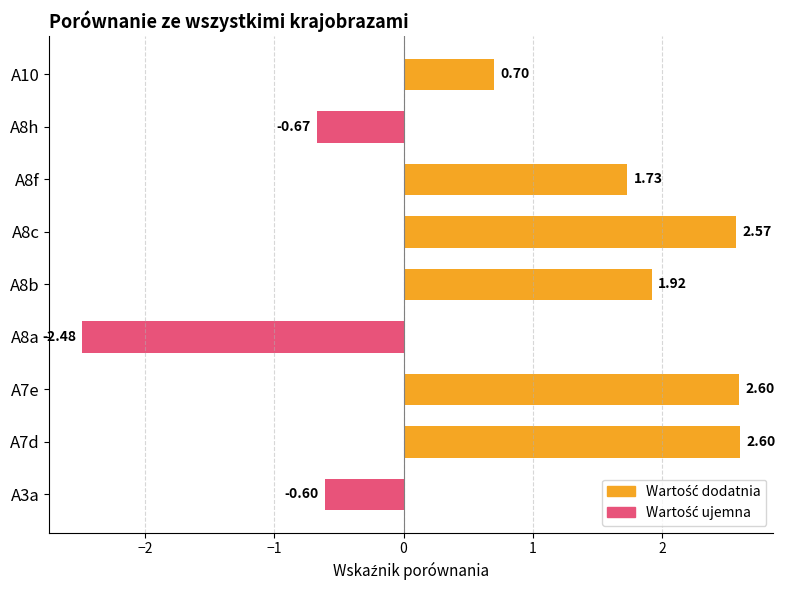

Approximately how many times larger is the value at A8f compared to A7d?

0.7